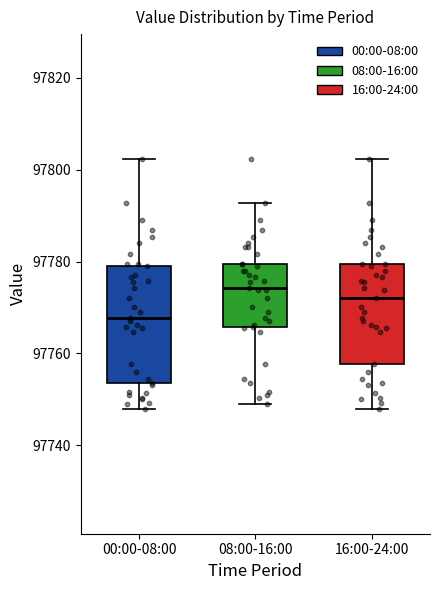

Reading left to right, transcribe this box plot: for each box, give where its median line is, the range the box spans, and where its two whiskers end, as read against the y-axis. The values are not printed on the chart, so give them approximately, as read against the axis.

00:00-08:00: median 97768, box 97754 to 97780, whiskers 97748 to 97802
08:00-16:00: median 97774, box 97766 to 97780, whiskers 97750 to 97792
16:00-24:00: median 97772, box 97758 to 97780, whiskers 97748 to 97802